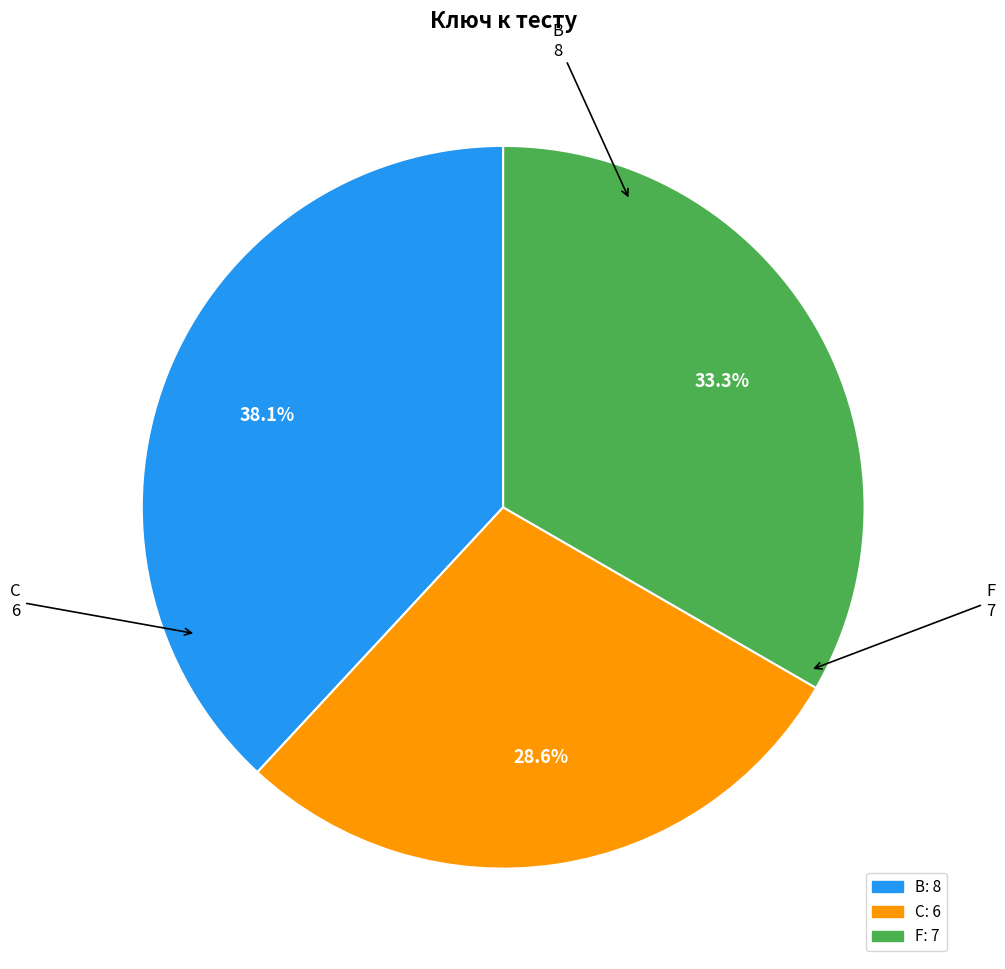

Between C and B, which is larger?

B